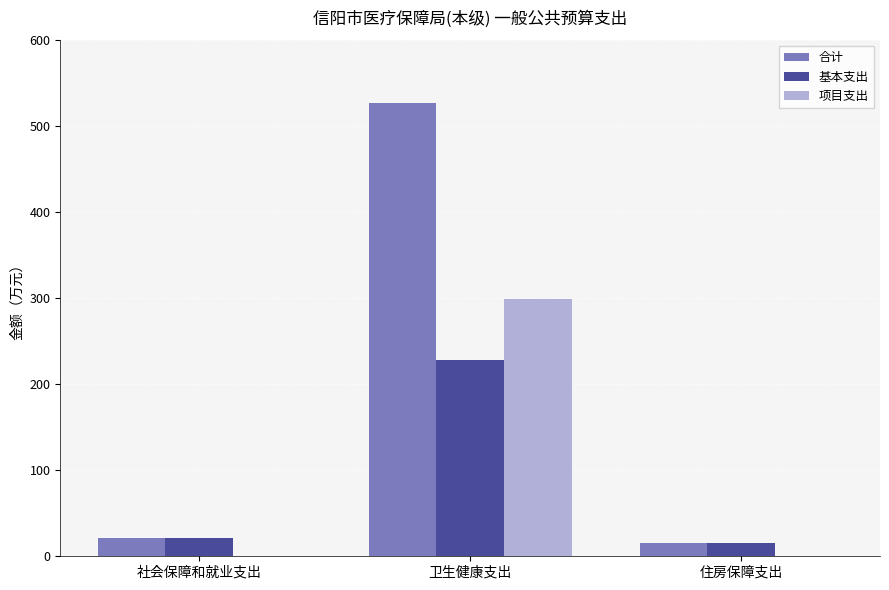

What is the total value across all series at 社会保障和就业支出?

41.4